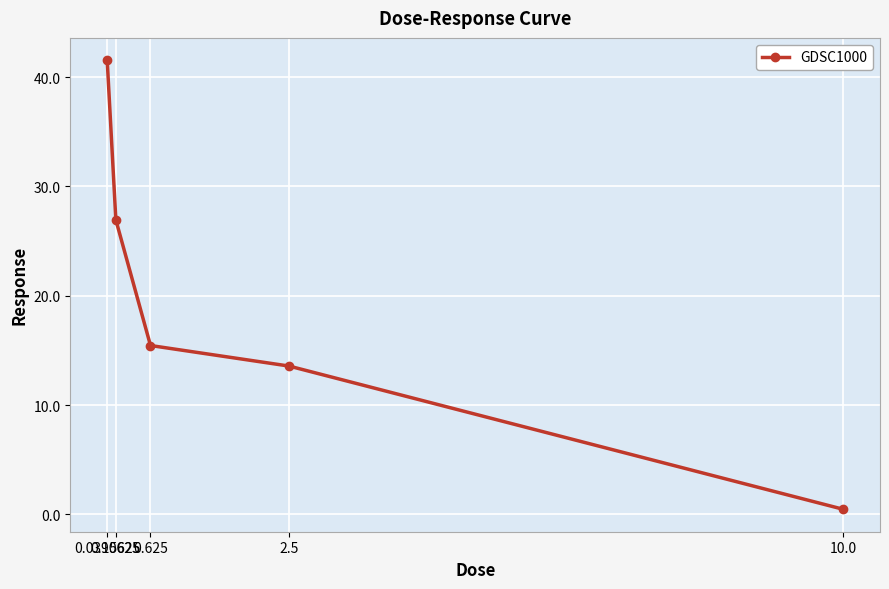

What is the value of the 4th point from the left?

13.6